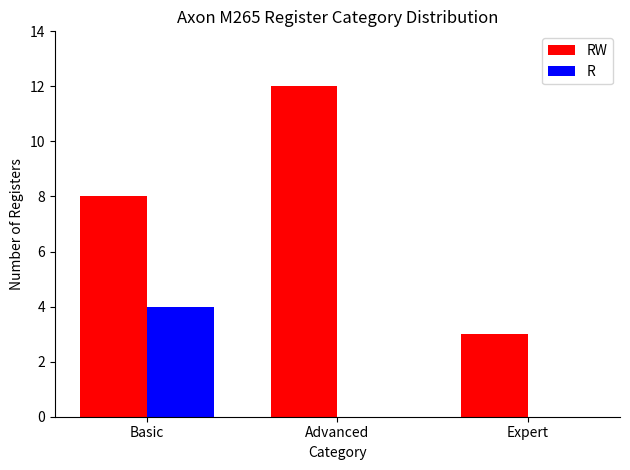

Reading left to right, list all the values displayed in this chart.

RW: Basic=8	Advanced=12	Expert=3
R: Basic=4	Advanced=0	Expert=0